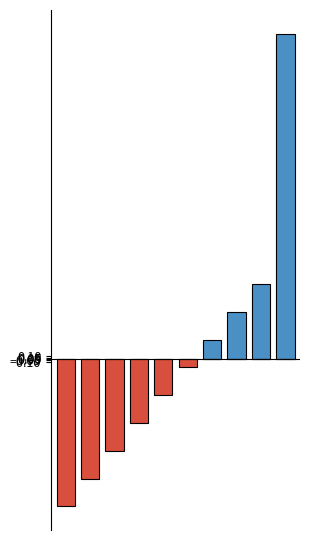

Which category has the highest value across all series?

9